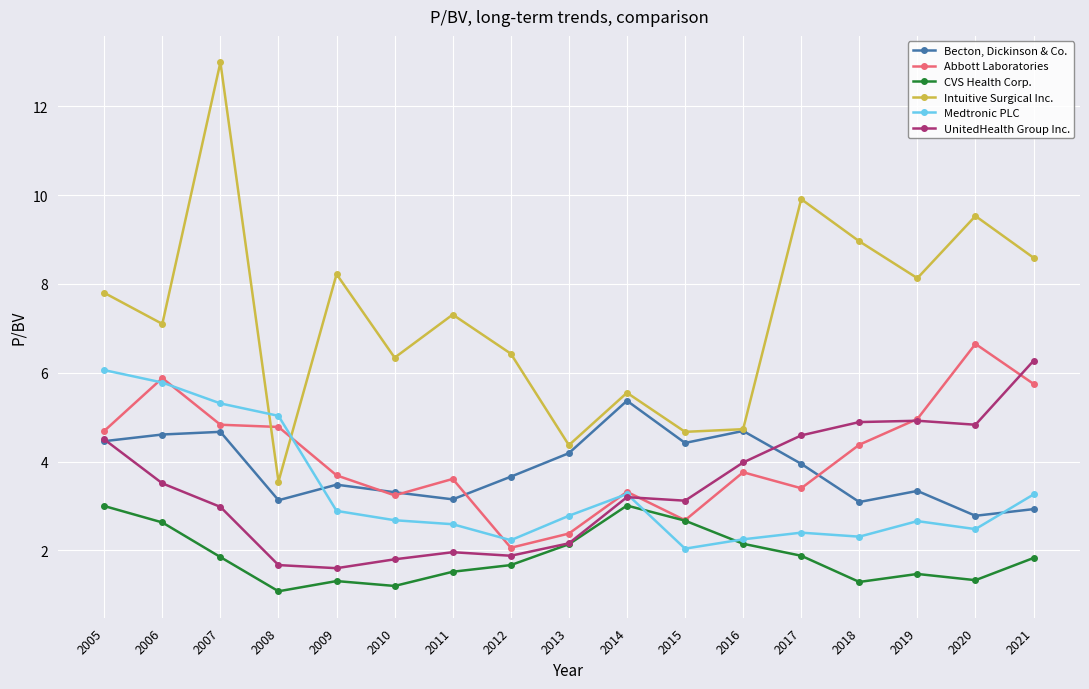

What is the sum of the Medtronic PLC values at 2008 and 2006?

10.8